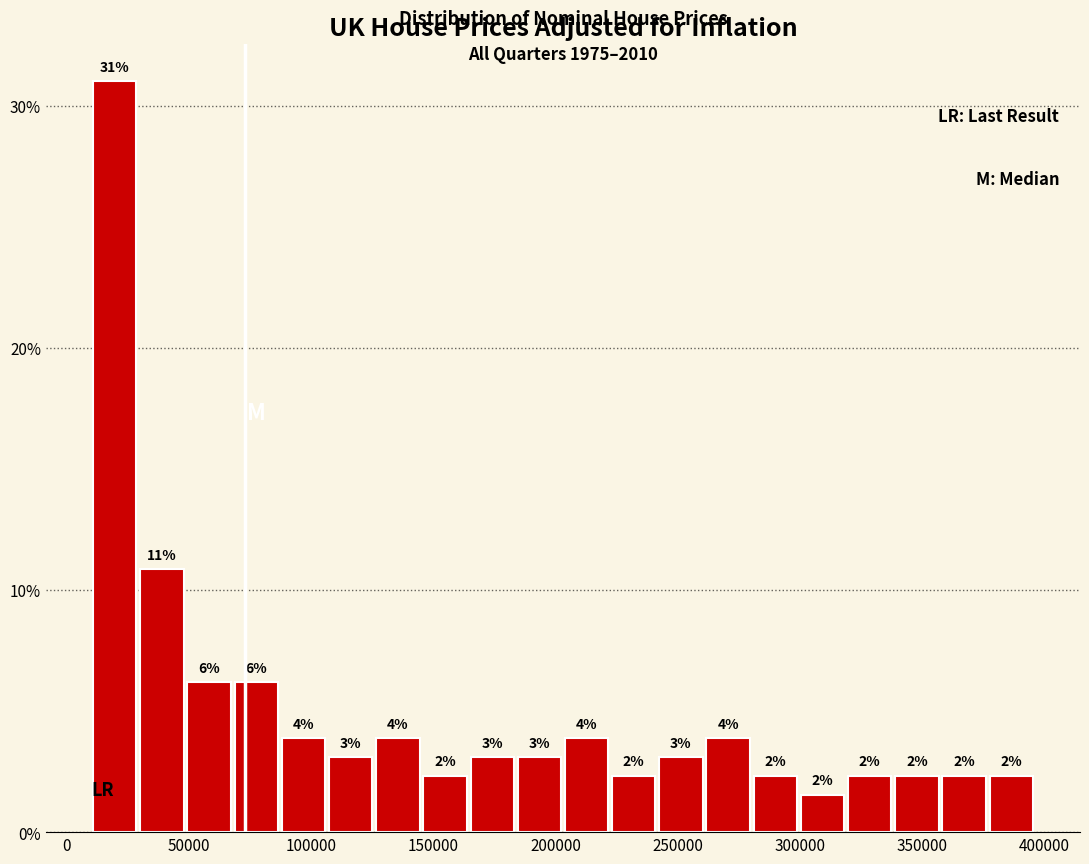

Around what value on the x-axis is the tallest bar? Give the approximate position of its centre, as read against the axis.

20000